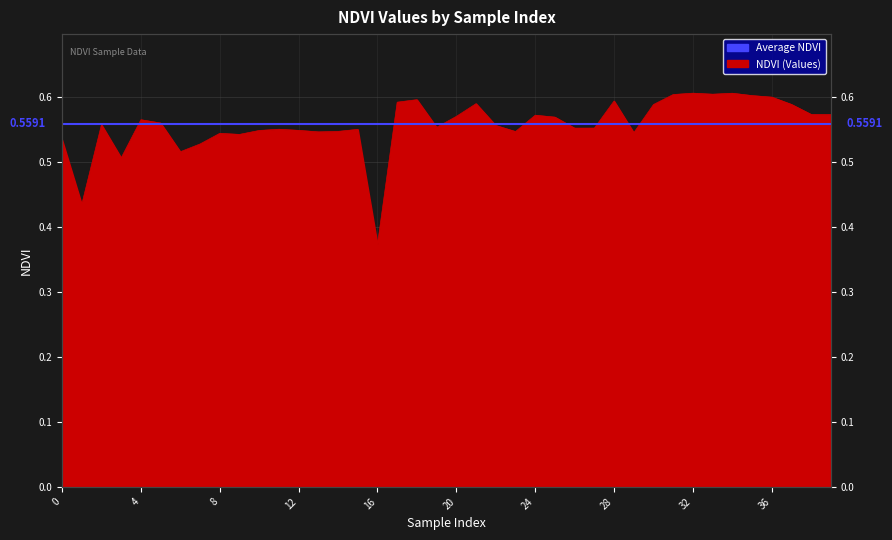

True or false: the data has more than 1 interior local peaks.

True